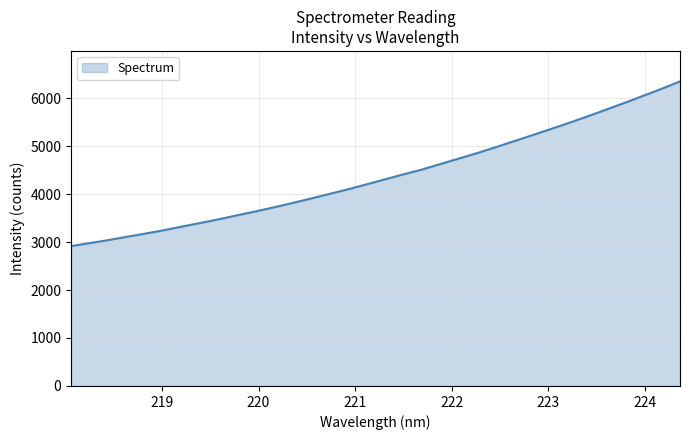

What is the maximum value shown in the chart?

6348.7